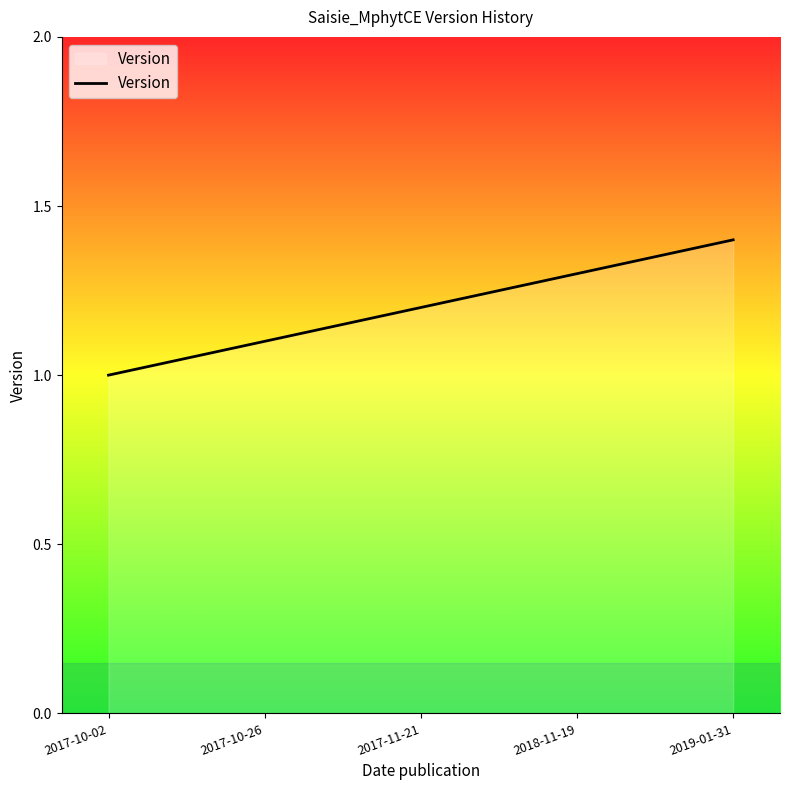

What is the smallest value displayed?

1.0